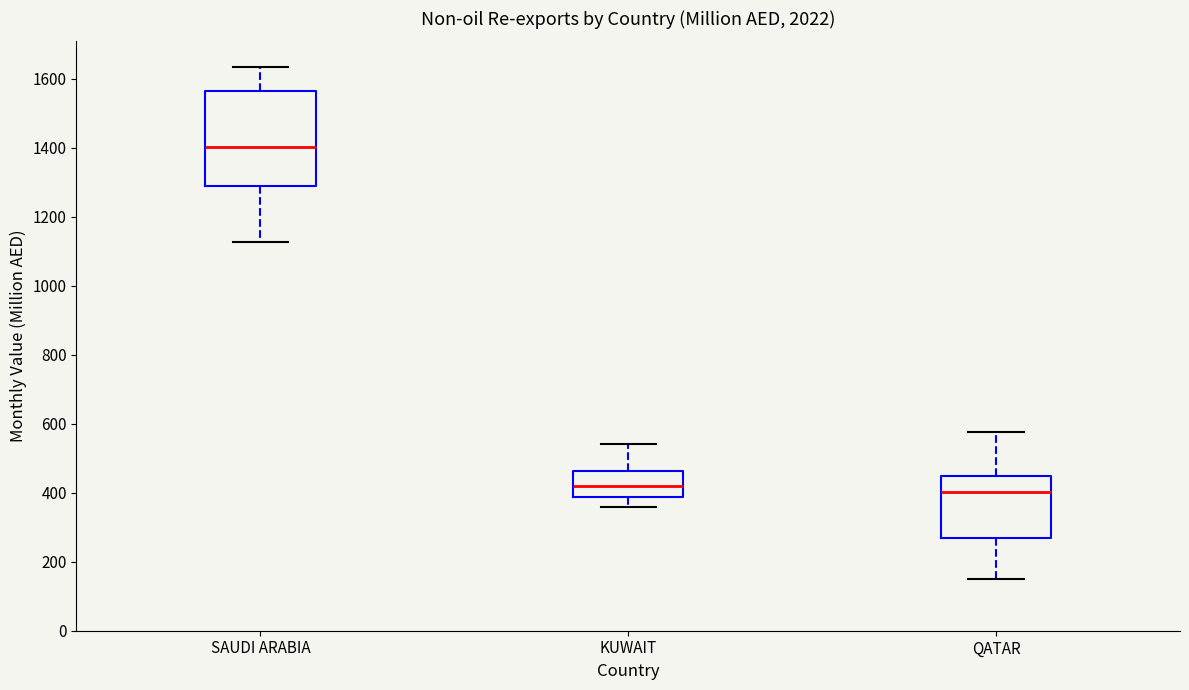

Reading left to right, read every box against the y-axis: the position of its median line, the range the box covers, and the ends of its whiskers. The values are not printed on the chart, so give them approximately, as read against the axis.

SAUDI ARABIA: median 1400, box 1280 to 1560, whiskers 1120 to 1640
KUWAIT: median 420, box 380 to 460, whiskers 360 to 540
QATAR: median 400, box 260 to 440, whiskers 160 to 580